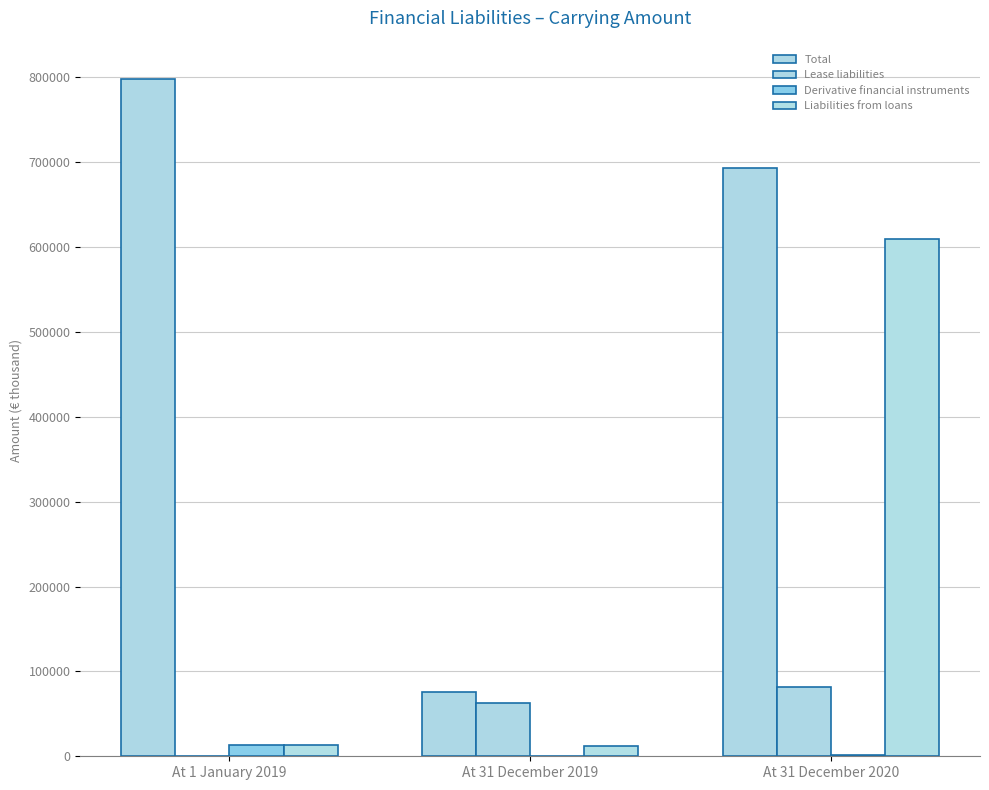

Between At 1 January 2019 and At 31 December 2019, which is larger?

At 1 January 2019